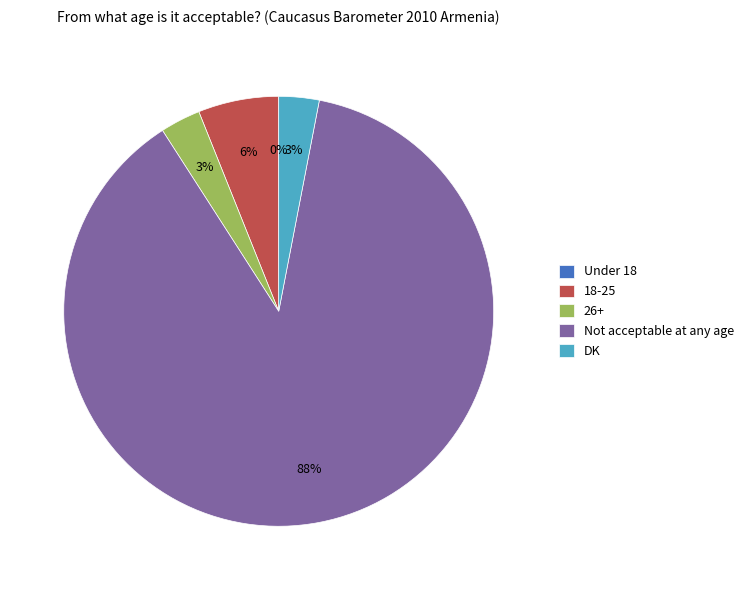

What is the change in value from Under 18 to 18-25?

+6